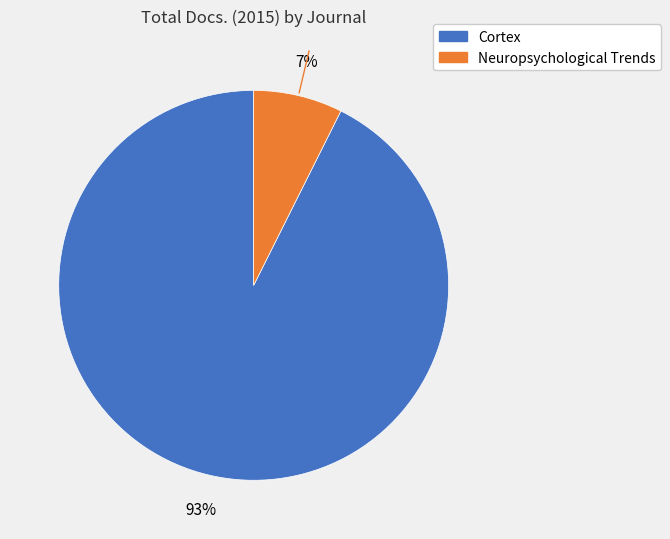

True or false: Neuropsychological Trends accounts for 17% of the total.

False